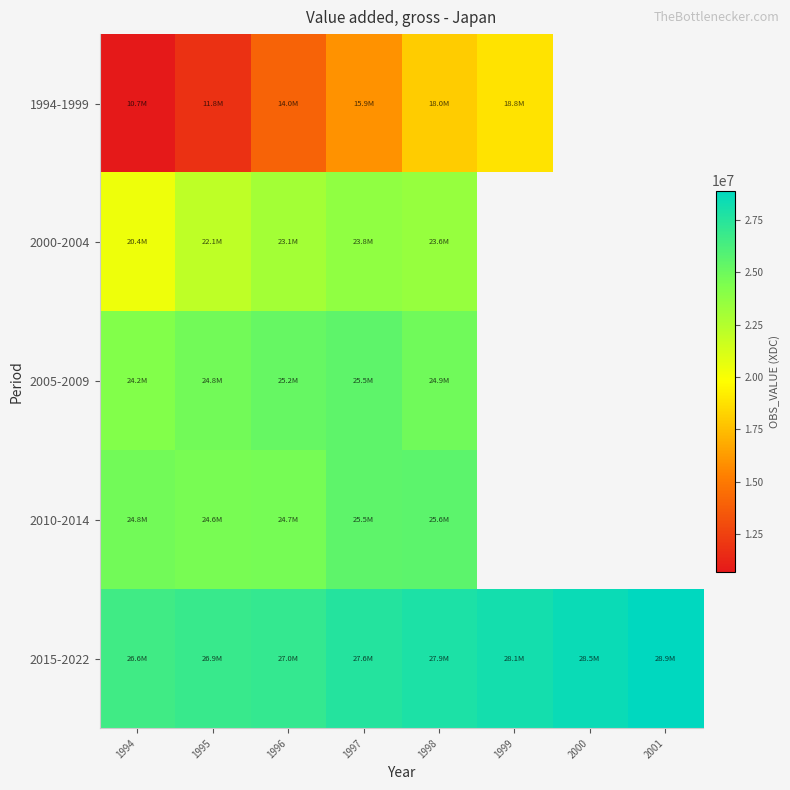

The value of 1994-1999 at 1994 is 10693500.0. True or false?

True